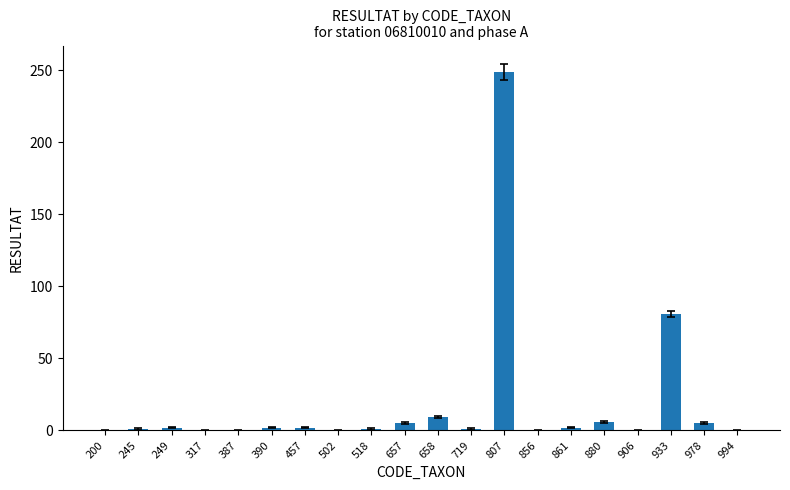

What is the average value?

18